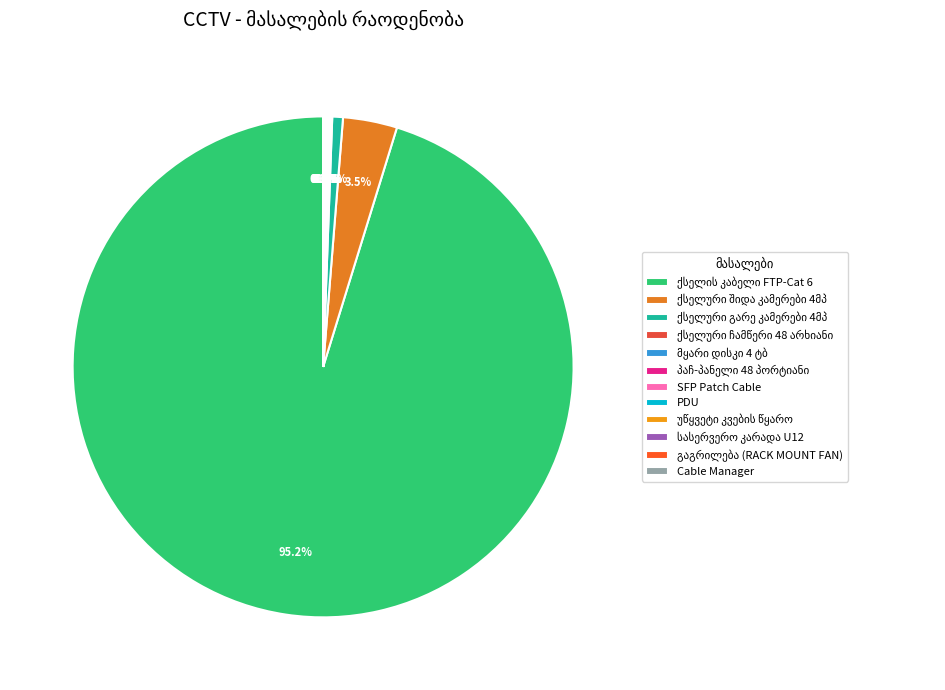

Is it true that ქსელური გარე კამერები 4მპ is 11% of the pie?

False